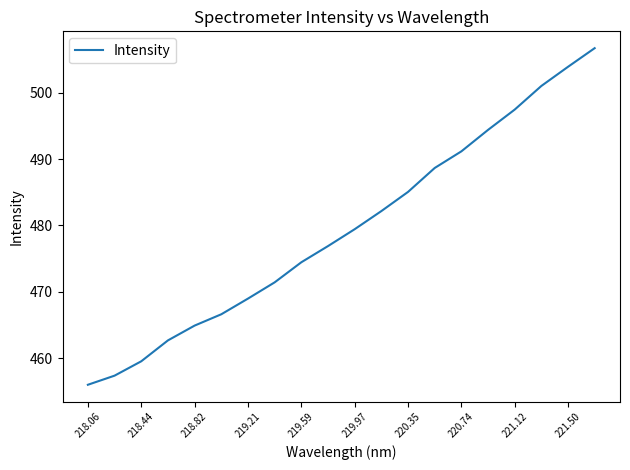

What is the minimum value shown in the chart?

456.0